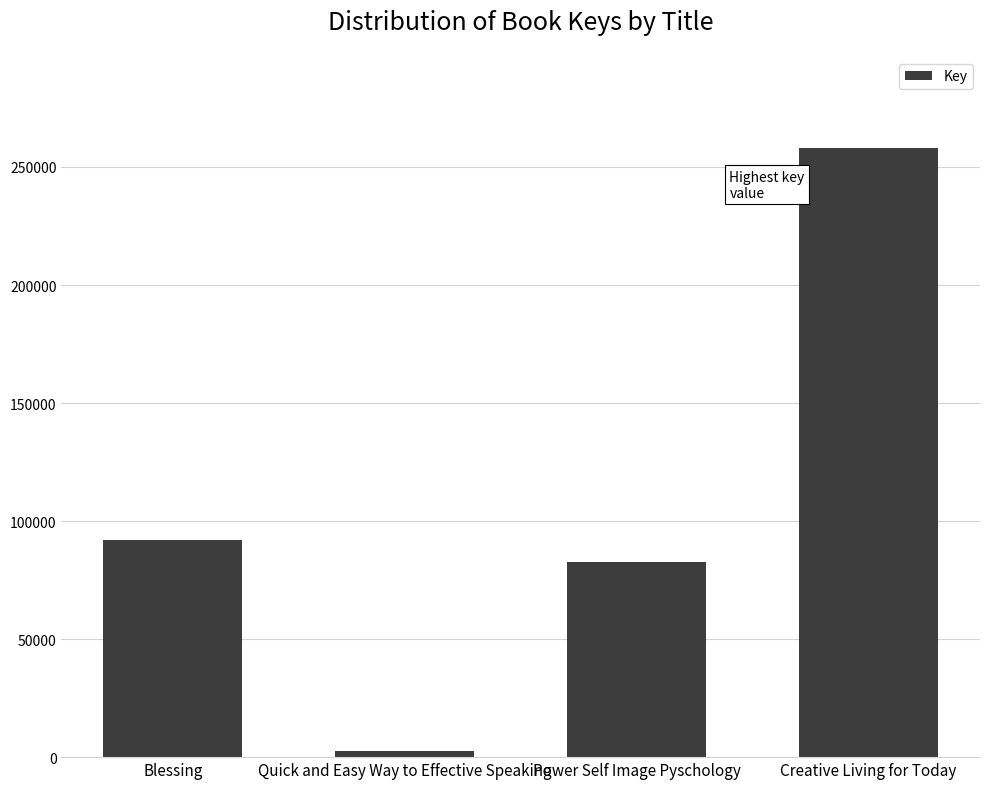

What is the smallest value displayed?

2412